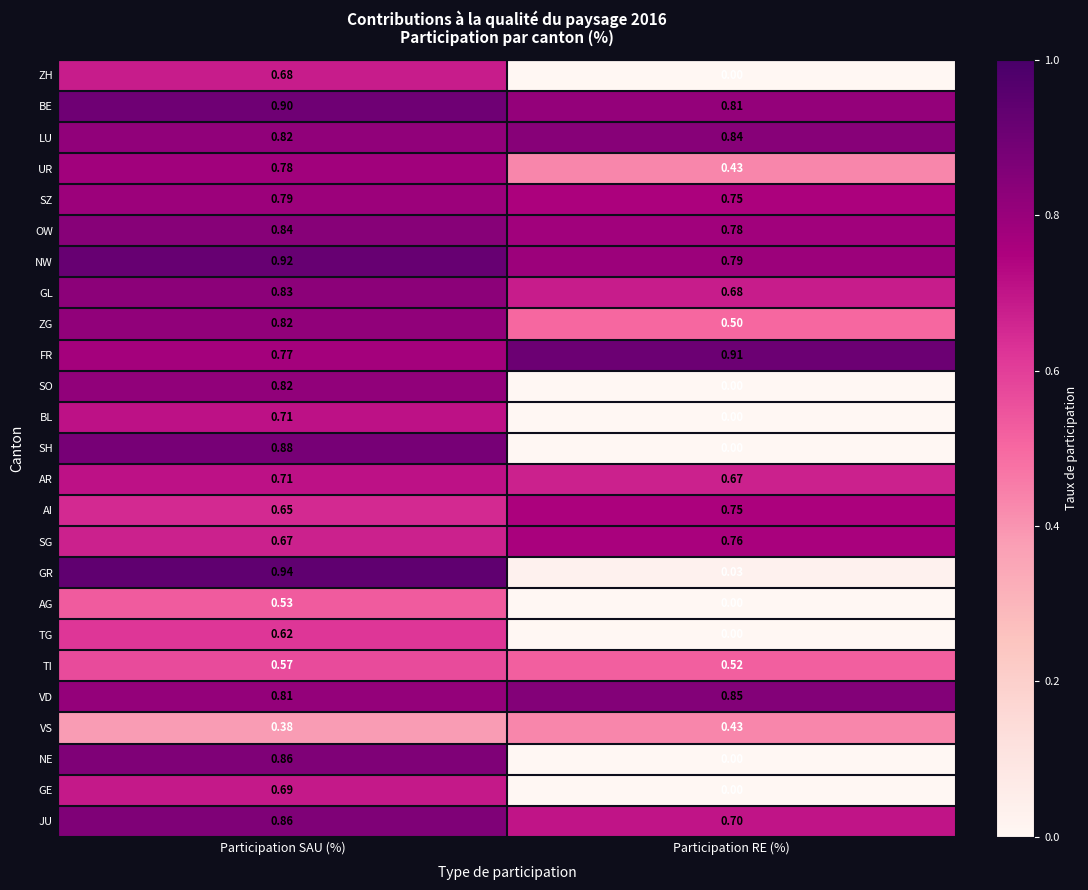

What is the greatest value displayed?

0.9